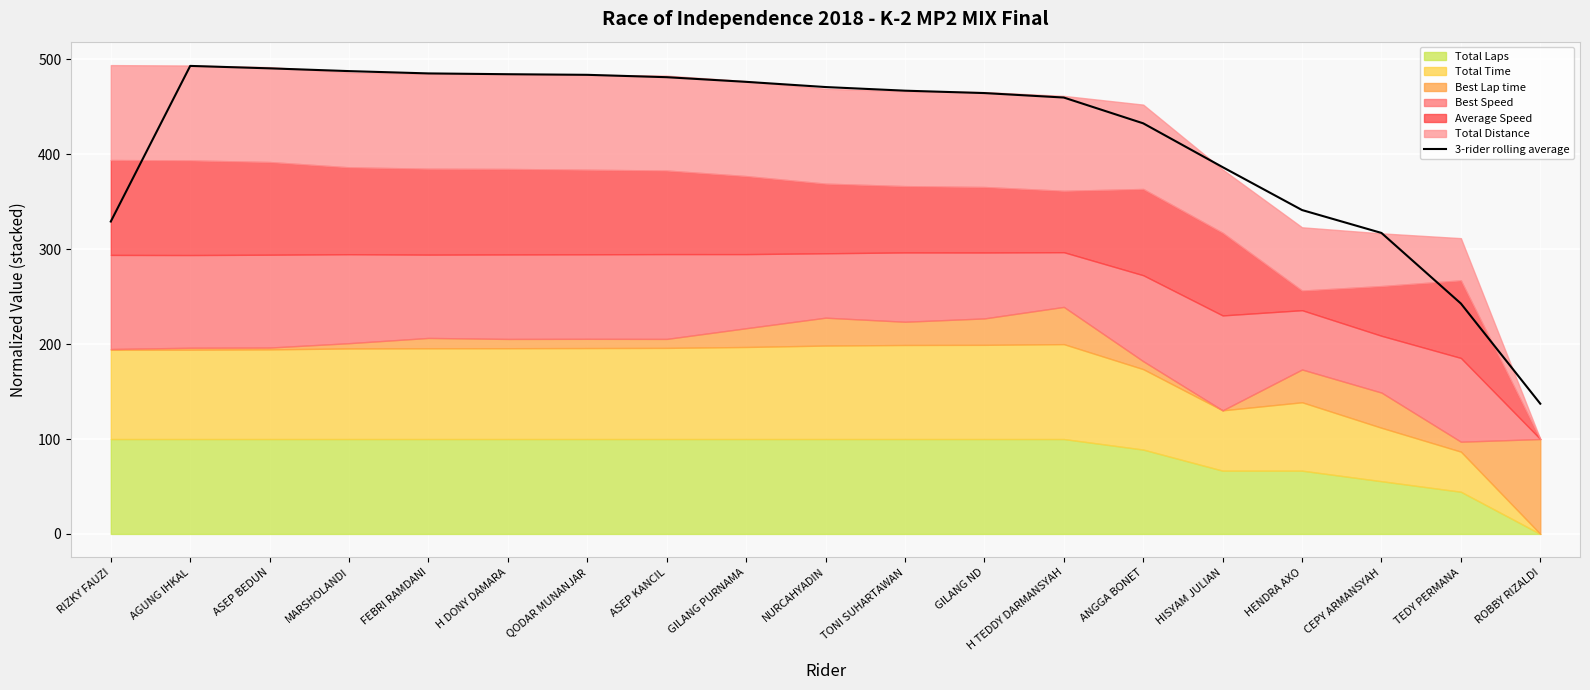

What is the value of the 10th point from the left?

470.9